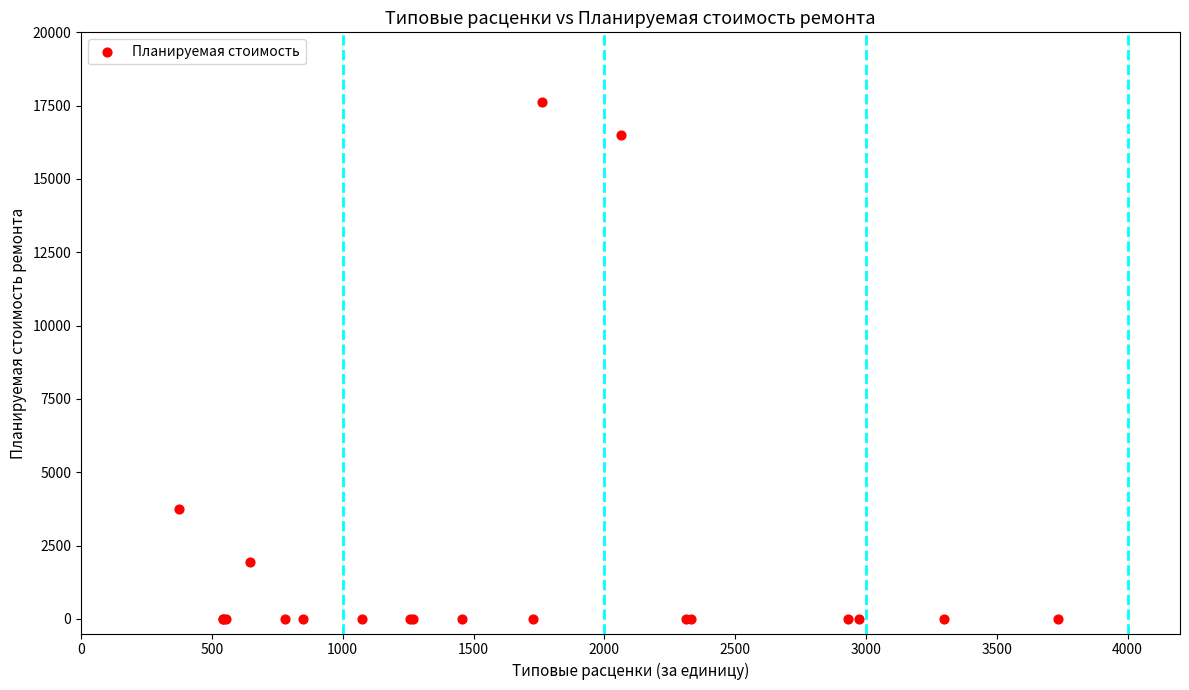

What Y value in the scatter plot is closest to 8816?

3742.2